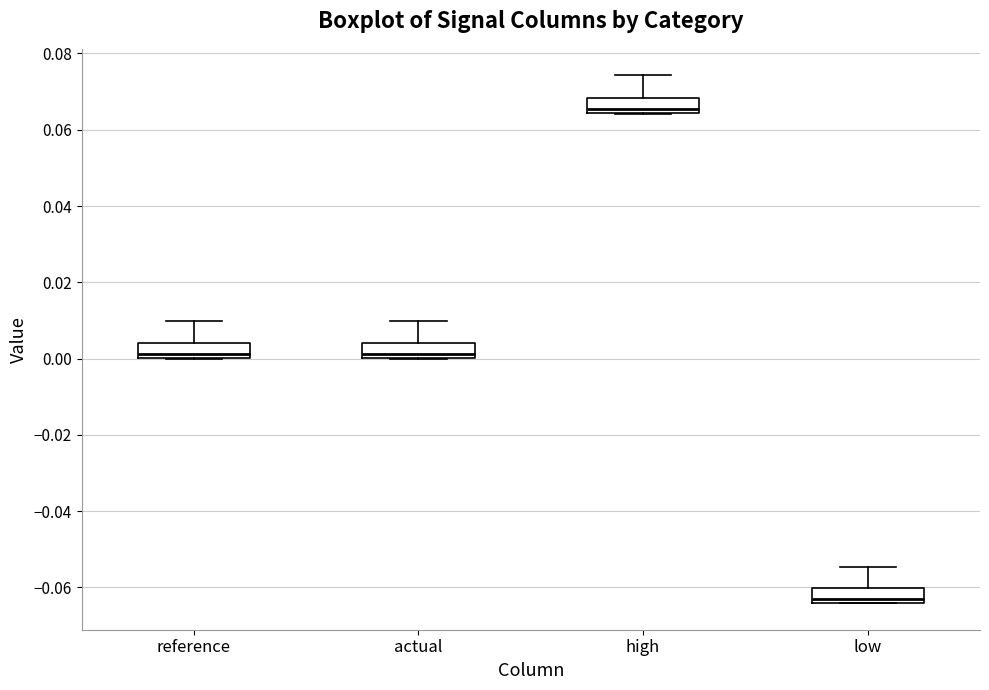

Reading left to right, transcribe this box plot: for each box, give where its median line is, the range the box spans, and where its two whiskers end, as read against the y-axis. The values are not printed on the chart, so give them approximately, as read against the axis.

reference: median 0.002, box 0.000 to 0.004, whiskers 0.000 to 0.010
actual: median 0.002, box 0.000 to 0.004, whiskers 0.000 to 0.010
high: median 0.066, box 0.064 to 0.068, whiskers 0.064 to 0.074
low: median -0.062, box -0.064 to -0.060, whiskers -0.064 to -0.054